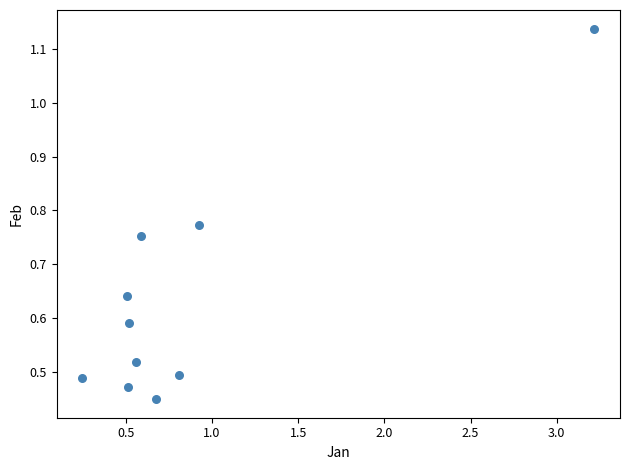

What is the average X value?

0.9